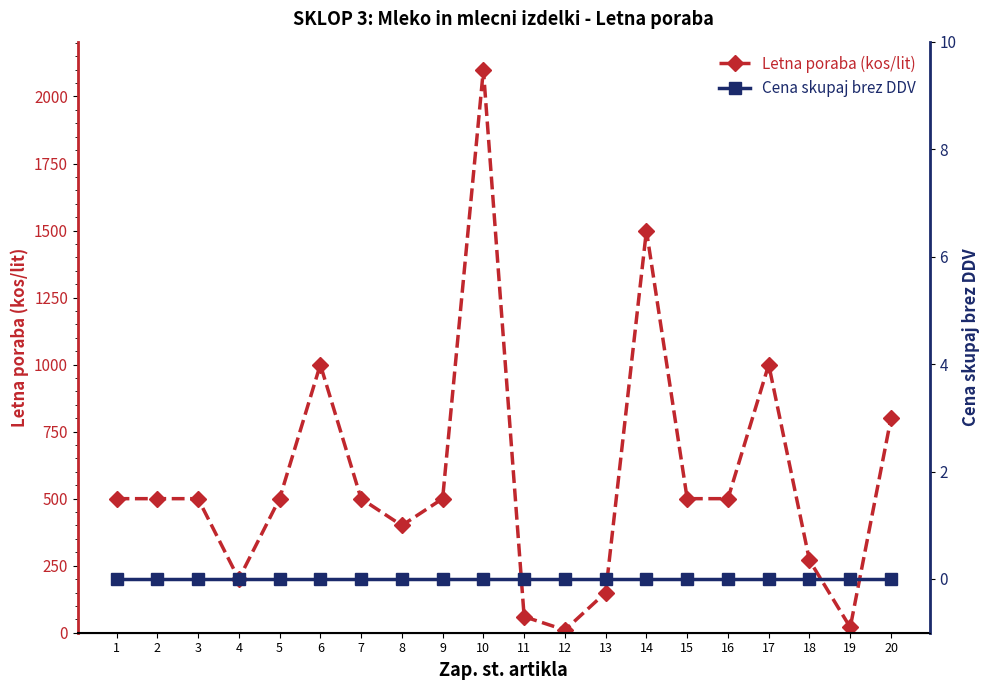

Which label corresponds to the largest value in the chart?

10